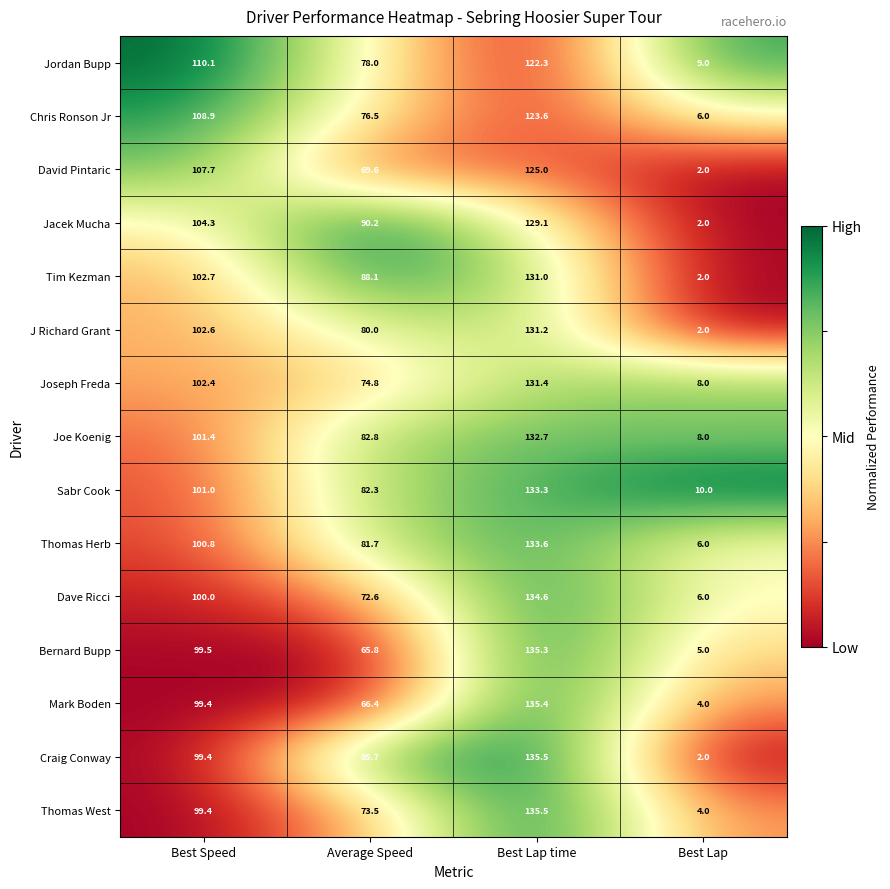

At how many categories does at least one series exceed 59?

3